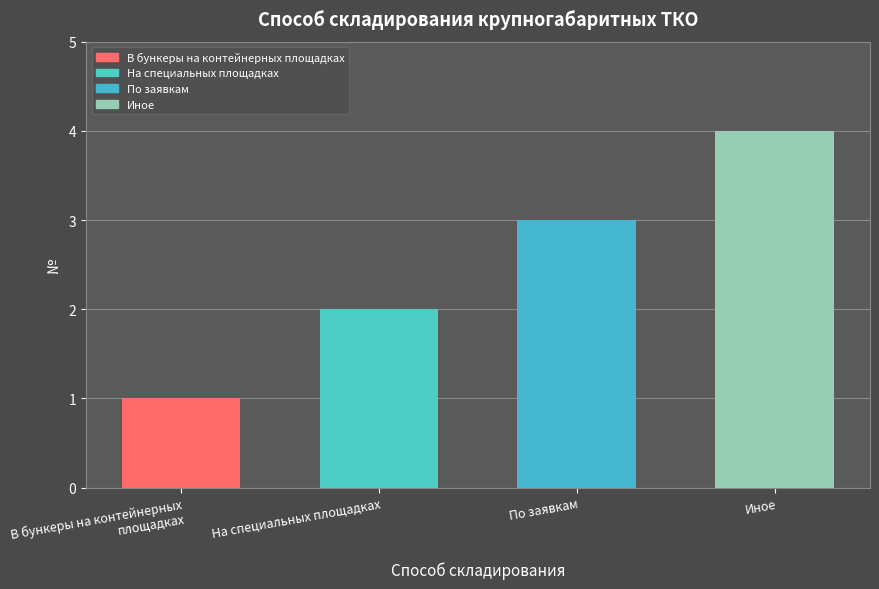

Approximately how many times larger is the value at Иное compared to На специальных площадках?

2.0